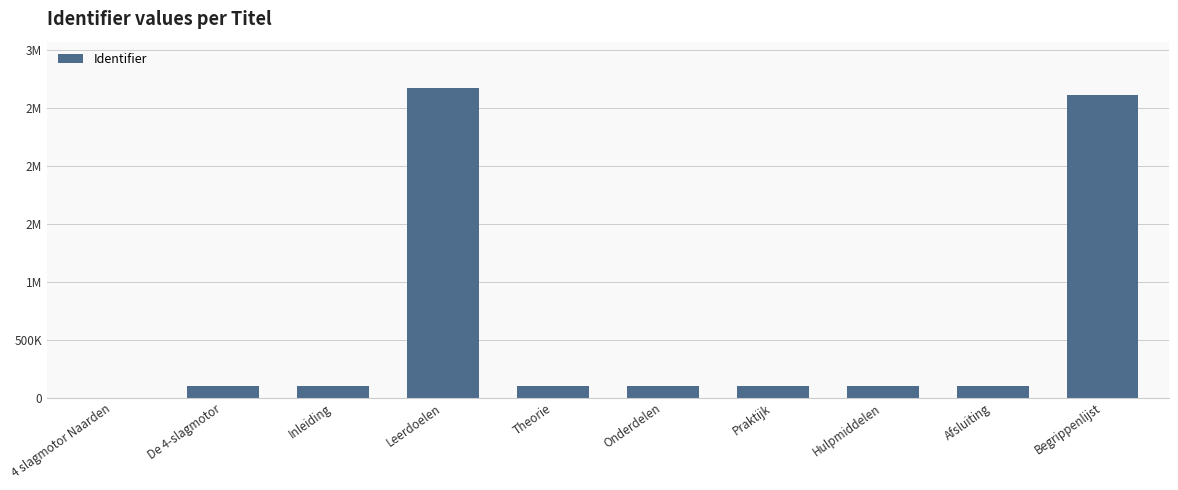

Are the bars horizontal?

No